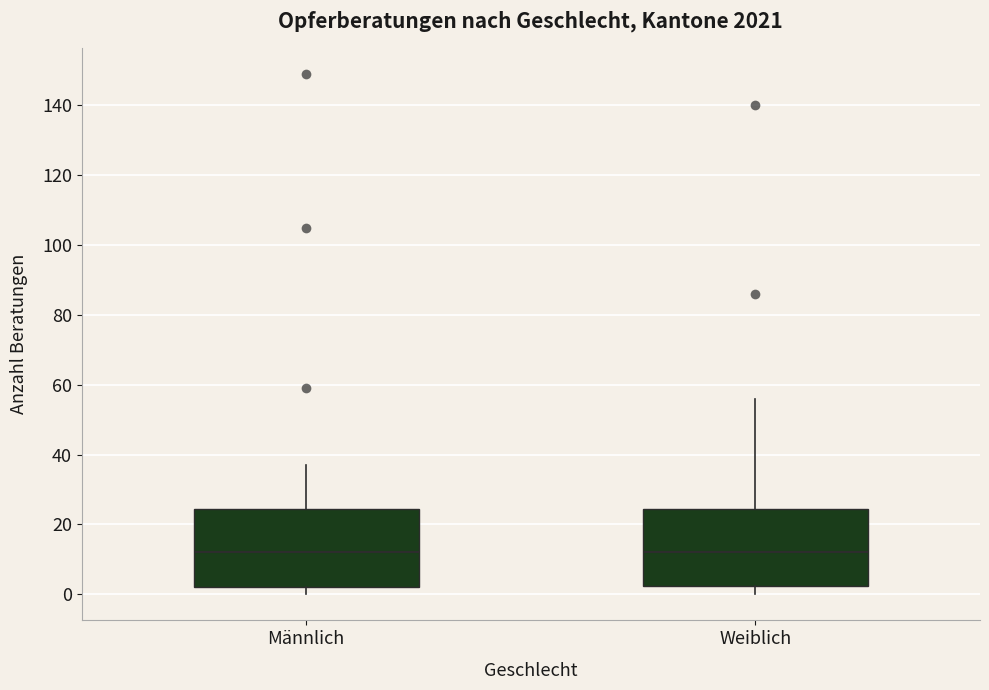

Where does the median line of the box for Weiblich sit on the y-axis? The values are not printed on the chart, so give them approximately, as read against the axis.

12